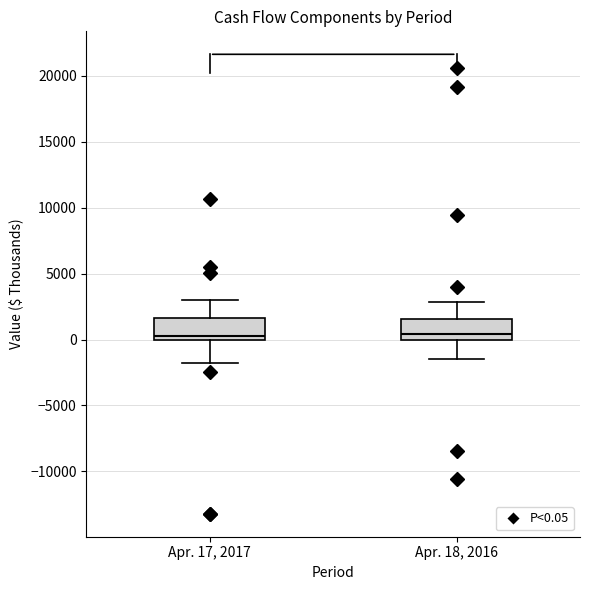

Where is the upper edge of the box for Apr. 18, 2016 on the y-axis? The values are not printed on the chart, so give them approximately, as read against the axis.

1500